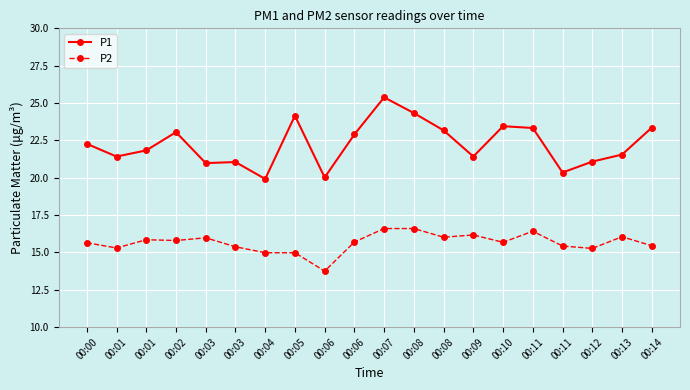

What are all the series names shown in the legend?

P1, P2